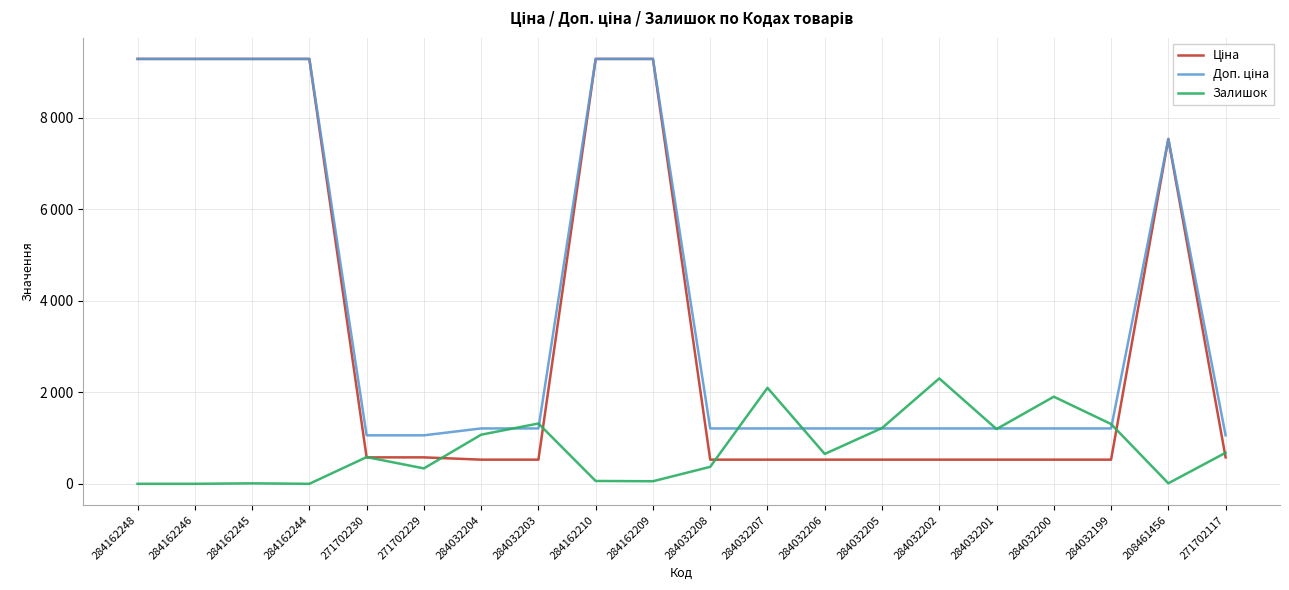

Where is the first local maximum for Ціна?

208461456